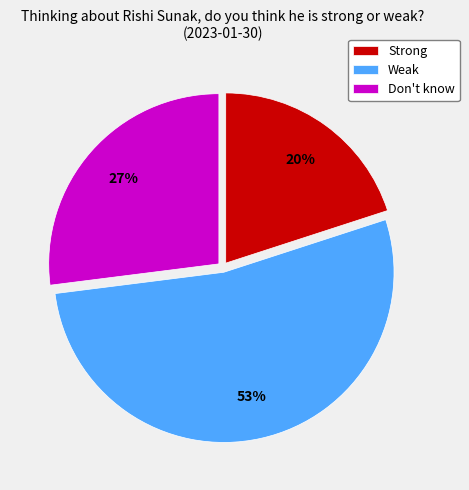

What percentage is the Weak slice, to the nearest percent?

53%